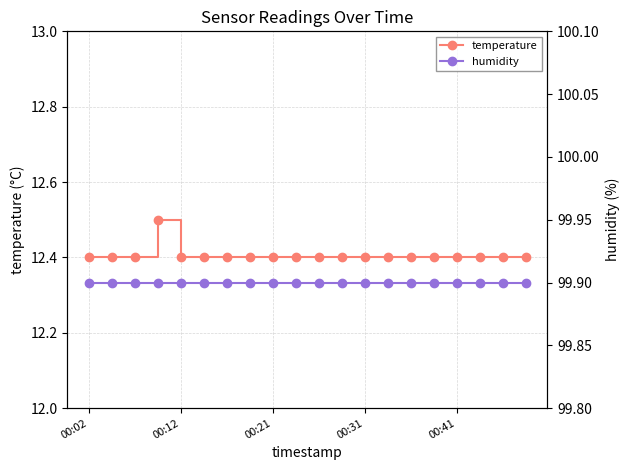

How many temperature values are between 12 and 13?

20